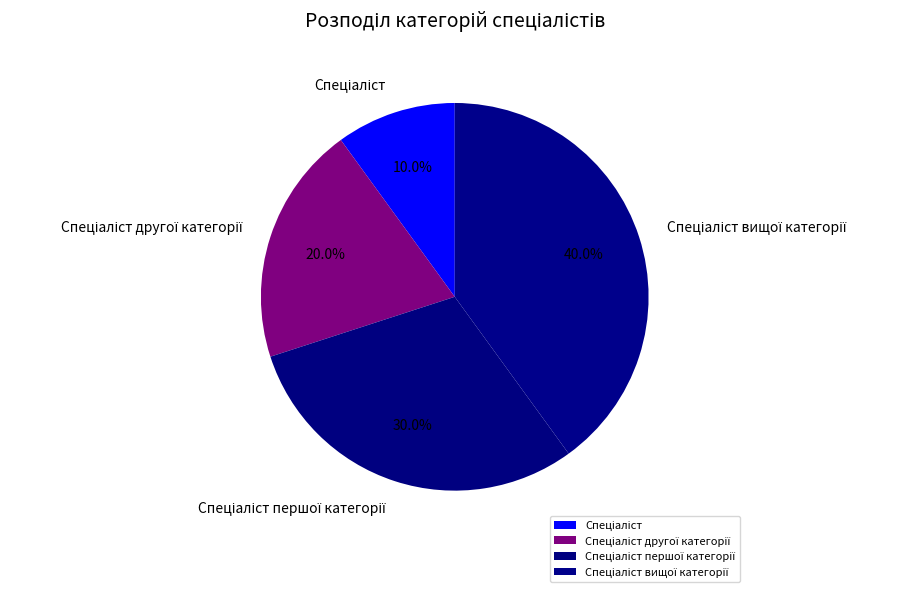

How many slices are in this pie chart?

4